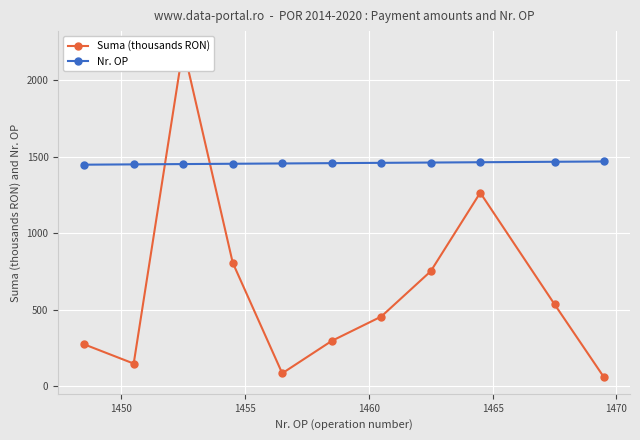

How many intersections are there between Nr. OP and Suma (thousands RON)?

2